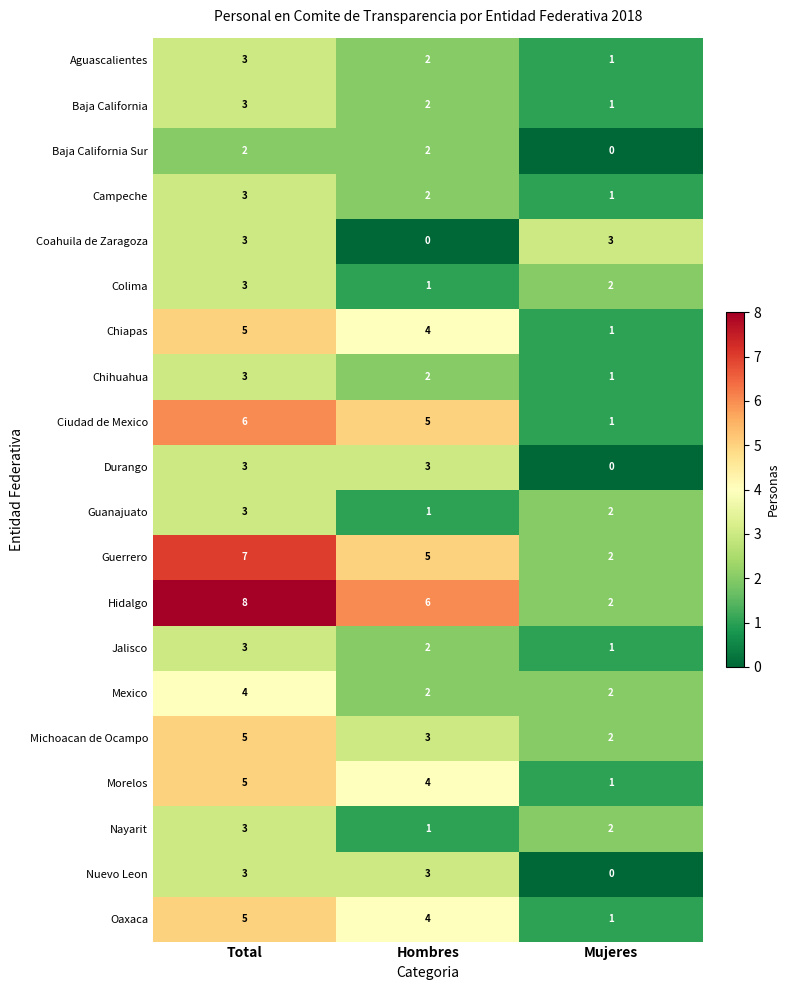

The value of Nuevo Leon at Total is 3. True or false?

True